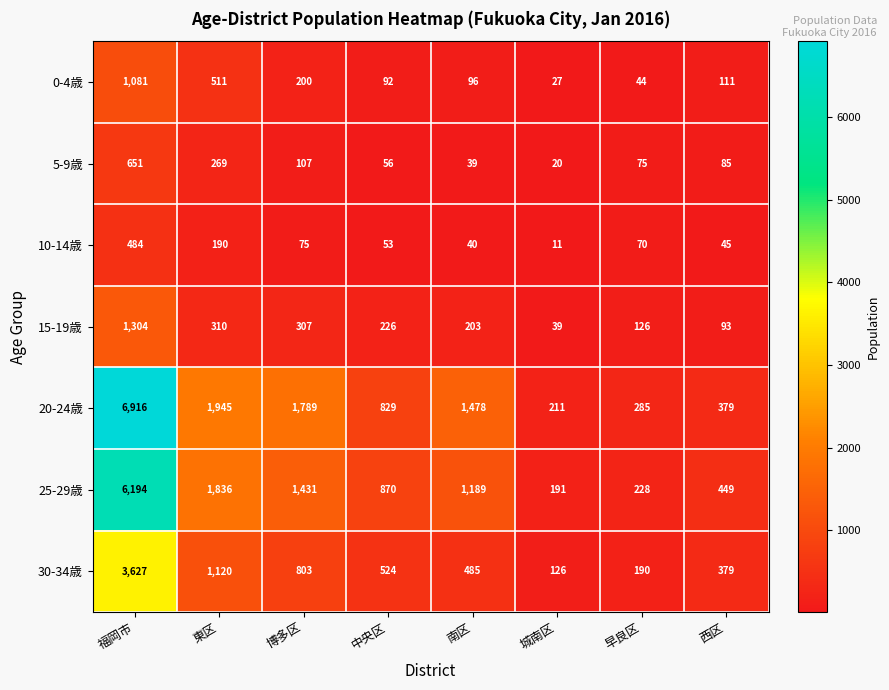

The 15-19歳 series shows 226 at 中央区. True or false?

True